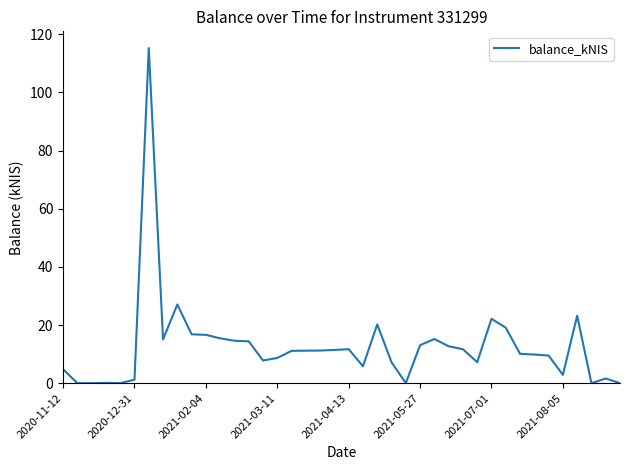

What is the difference between the maximum and minimum values?

115.2